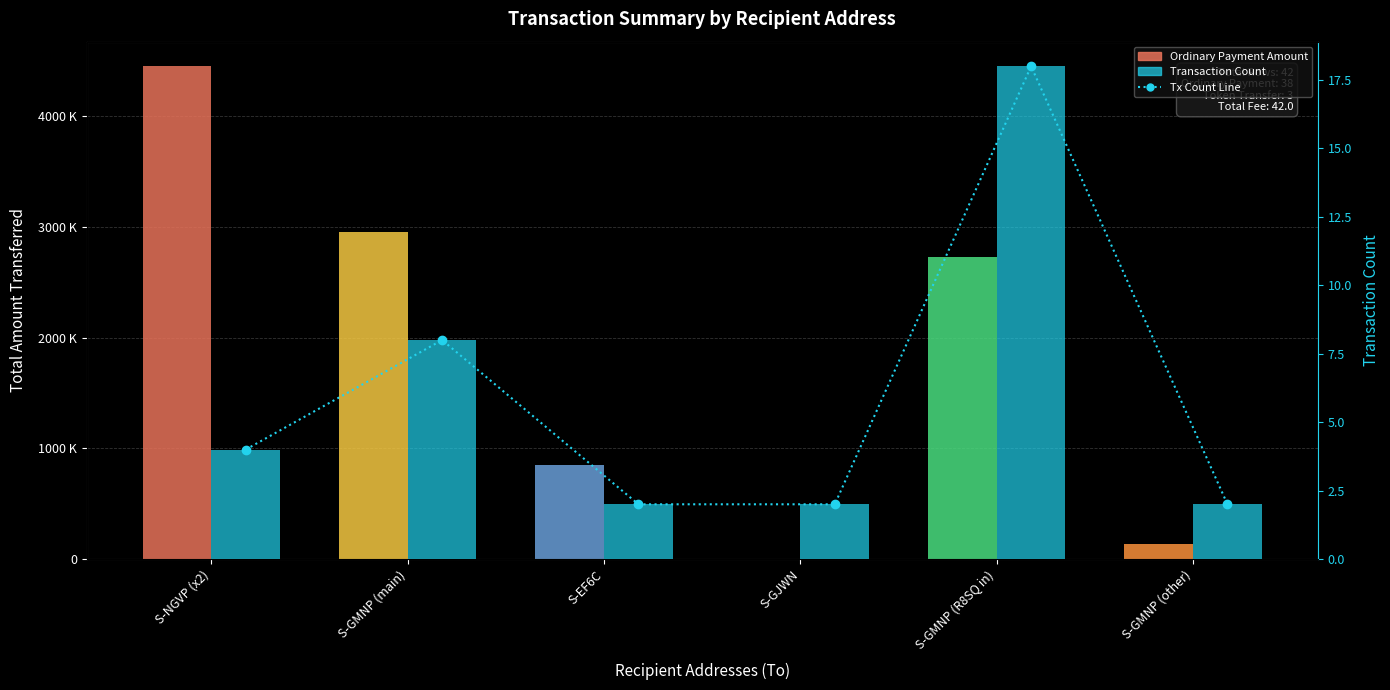

Between S-GMNP (R8SQ in) and S-EF6C, which is larger?

S-GMNP (R8SQ in)